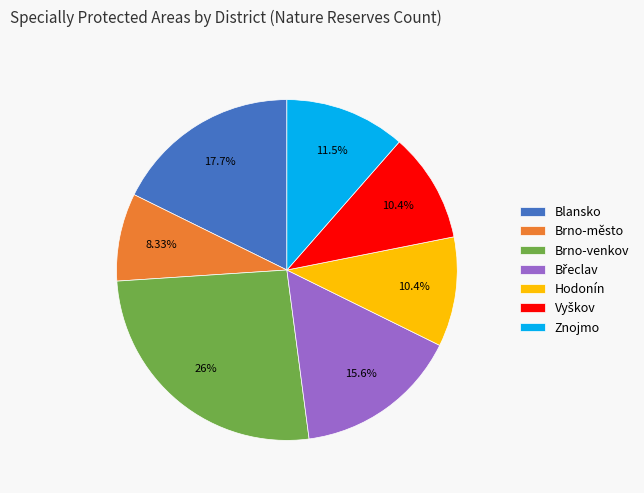

Which slice is the smallest?

Brno-město